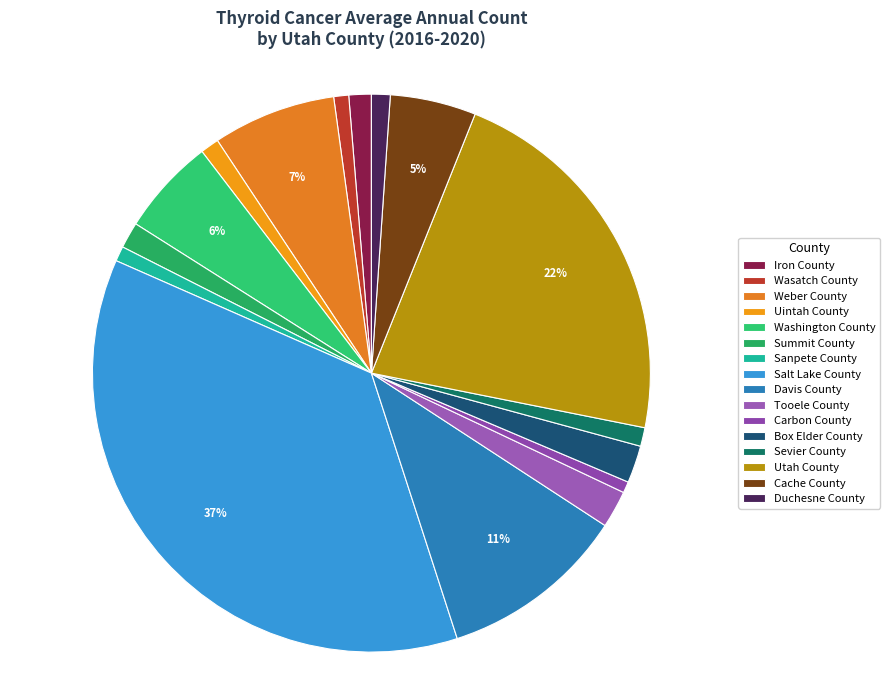

How much of the chart is everything except Carbon County?

99.4%